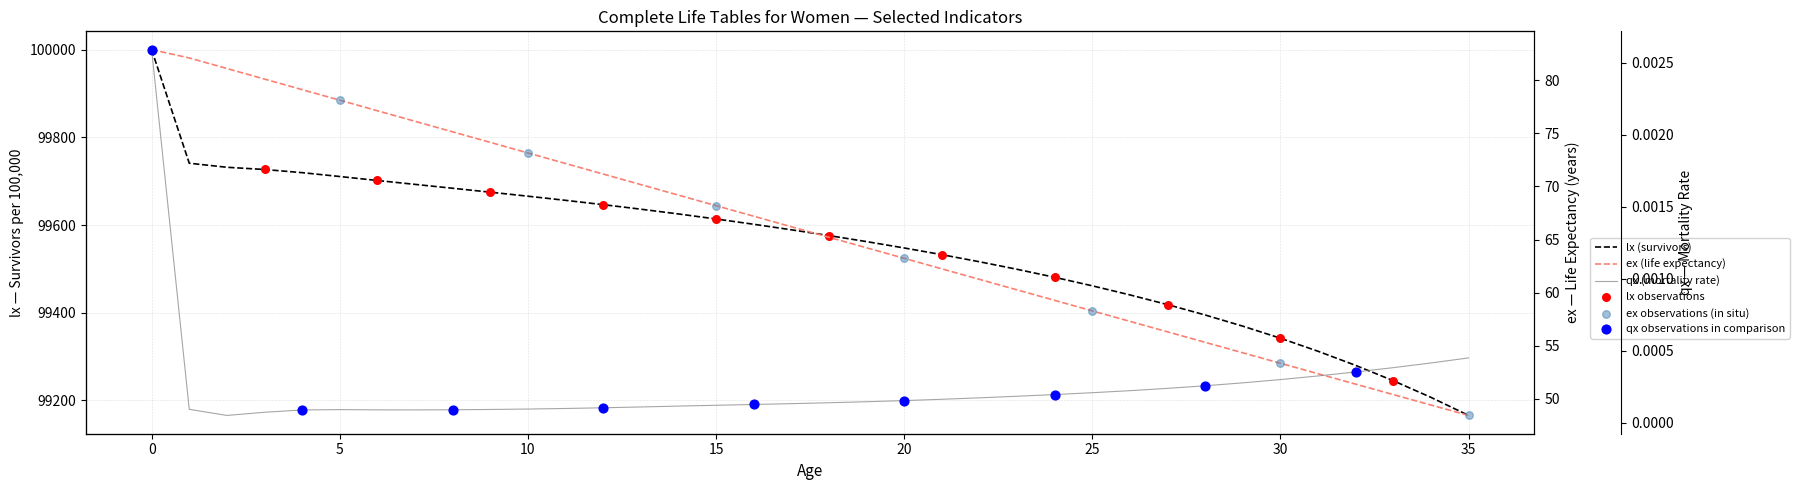

Is the value of lx at 15 greater than the value of qx at 19?

Yes